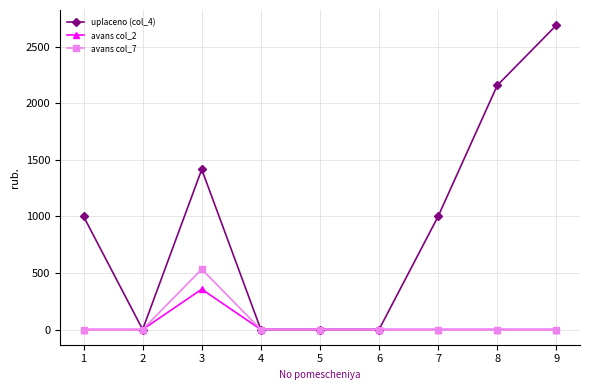

Reading right to left, transcribe all the data shown in this chart.

uplaceno (col_4): 9=2688.9	8=2157.3	7=1000.0	6=0.0	5=0.0	4=0.0	3=1414.7	2=0.0	1=1000.0
avans col_2: 9=0.0	8=0.0	7=0.0	6=0.0	5=0.0	4=0.0	3=356.1	2=0.0	1=0.0
avans col_7: 9=0.0	8=0.0	7=0.0	6=0.0	5=0.0	4=0.0	3=532.8	2=0.0	1=0.0